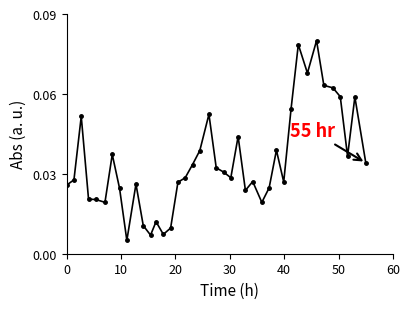

True or false: the data has more than 0 interior local peaks.

True